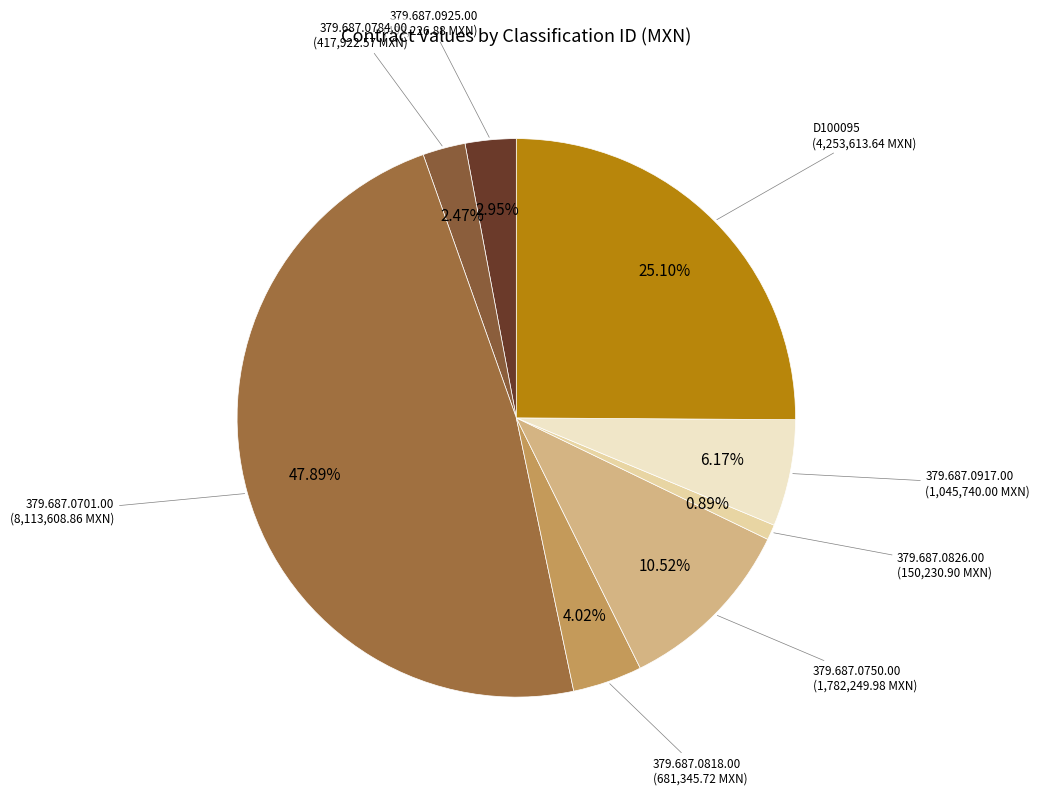

What is the total percentage of 379.687.0750.00 and 379.687.0925.00?

13.5%